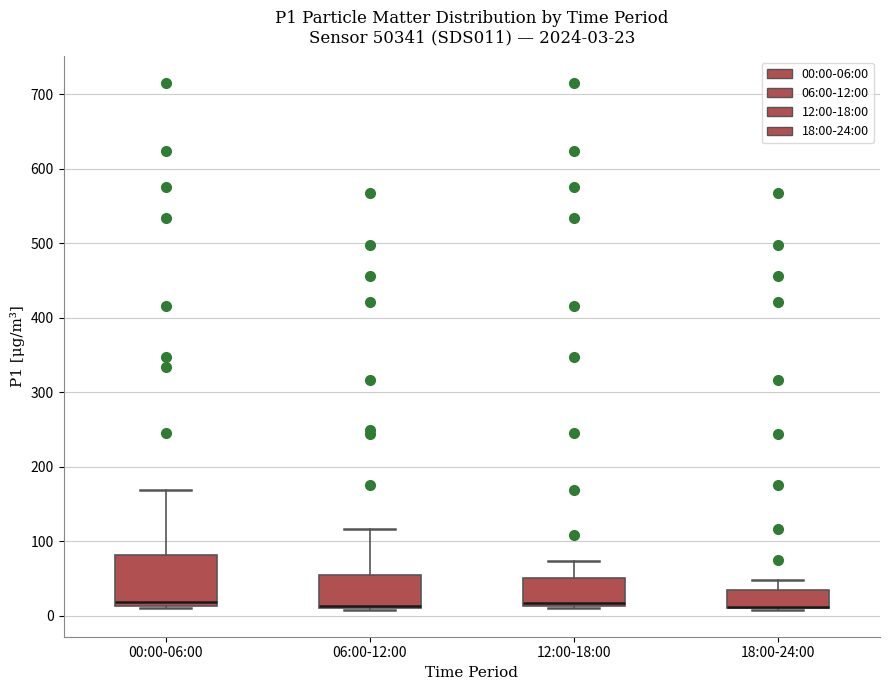

Which box is the tallest, from its lower edge to its upper edge?

00:00-06:00